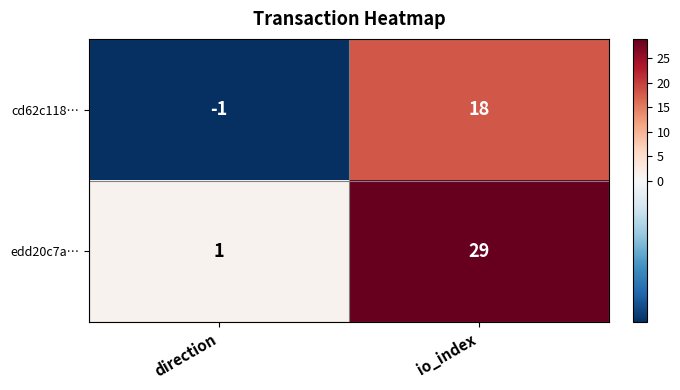

What is the sum of all edd20c7a… values?

30